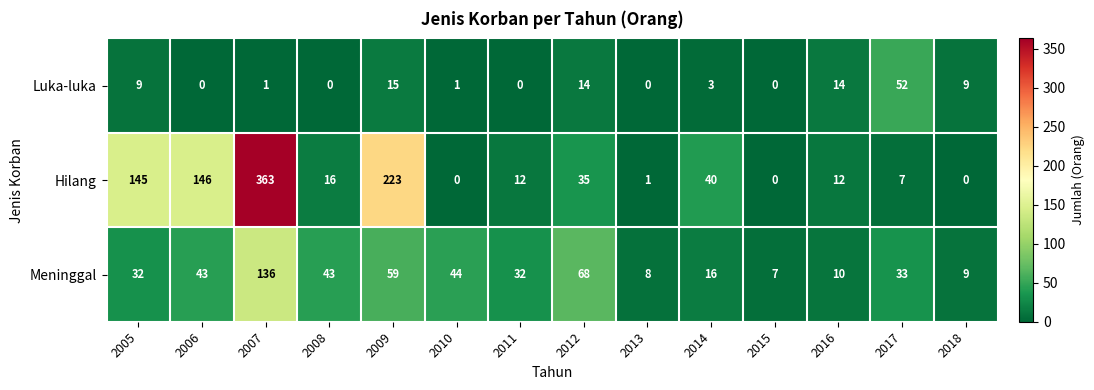

At which category does the chart reach its peak across all series?

2007